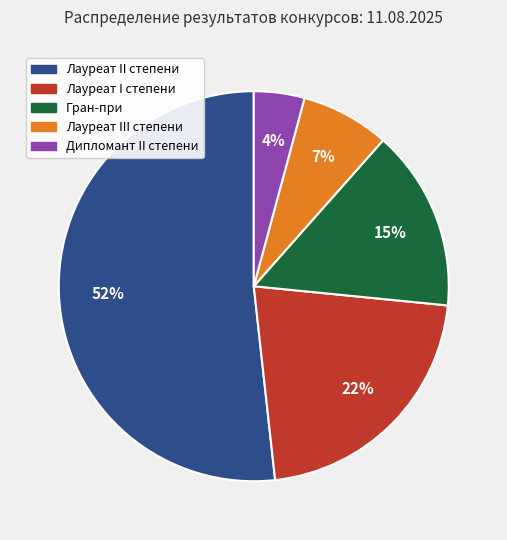

What percentage is the Дипломант II степени slice, to the nearest percent?

4%